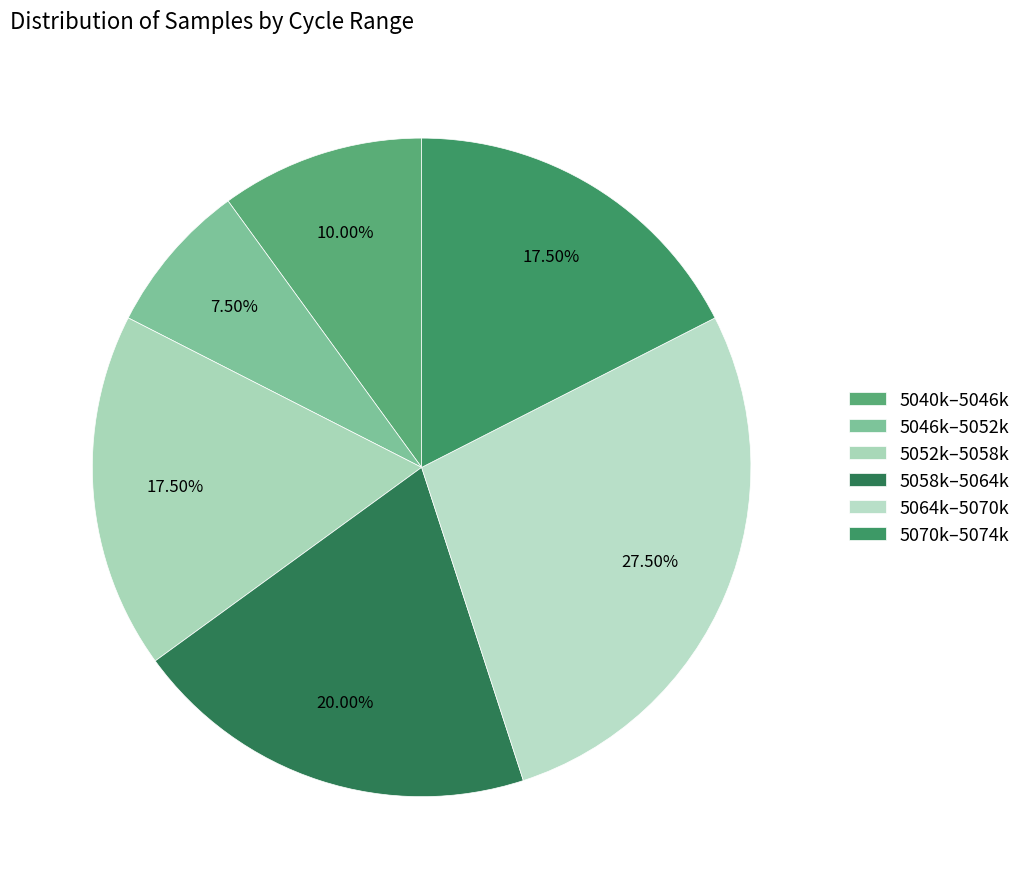

Count the number of slices in the pie.

6